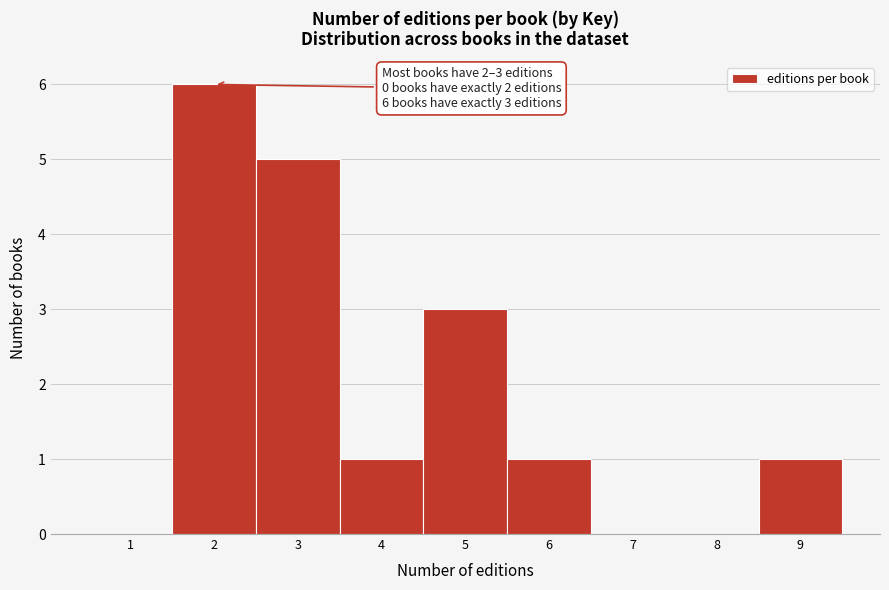

Which range on the x-axis has the tallest bar?

1.5 to 2.5